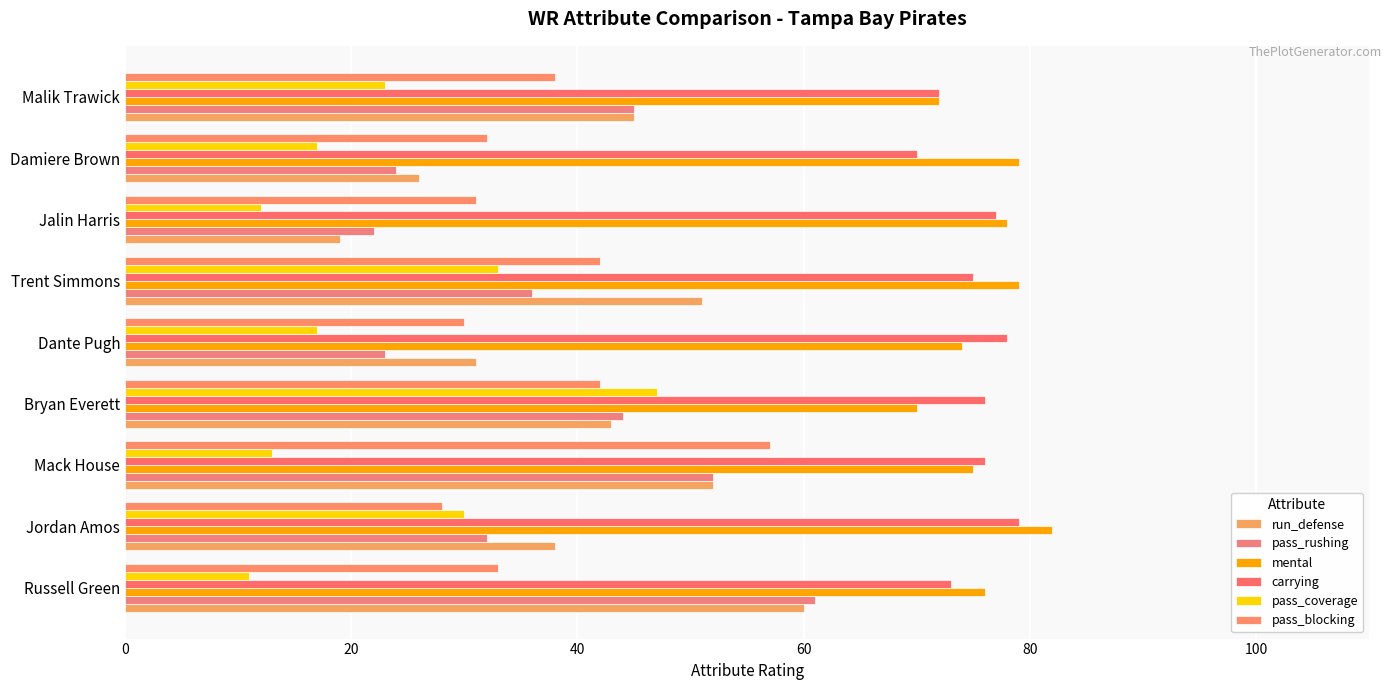

What is the sum of all carrying values?

676